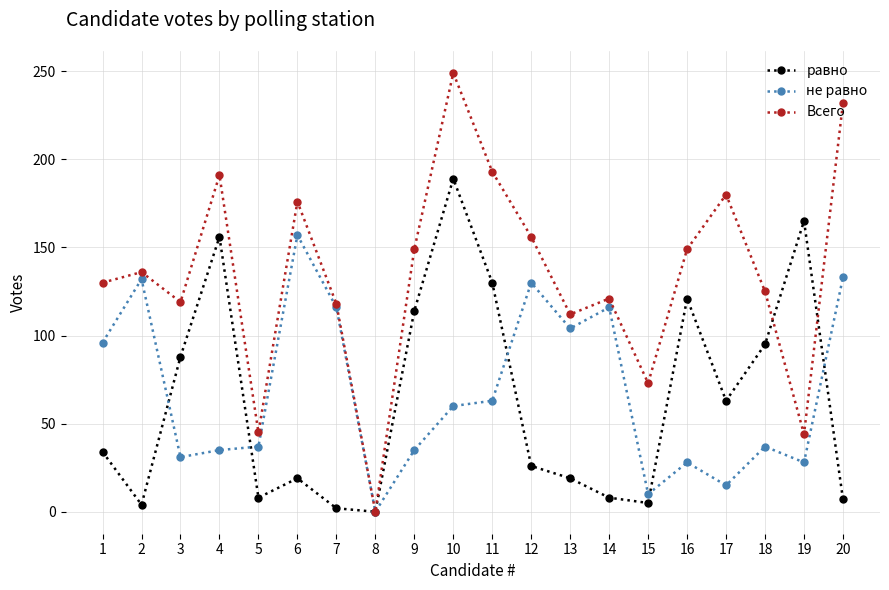

What is the value of the равно point at the 3rd from the left?

88